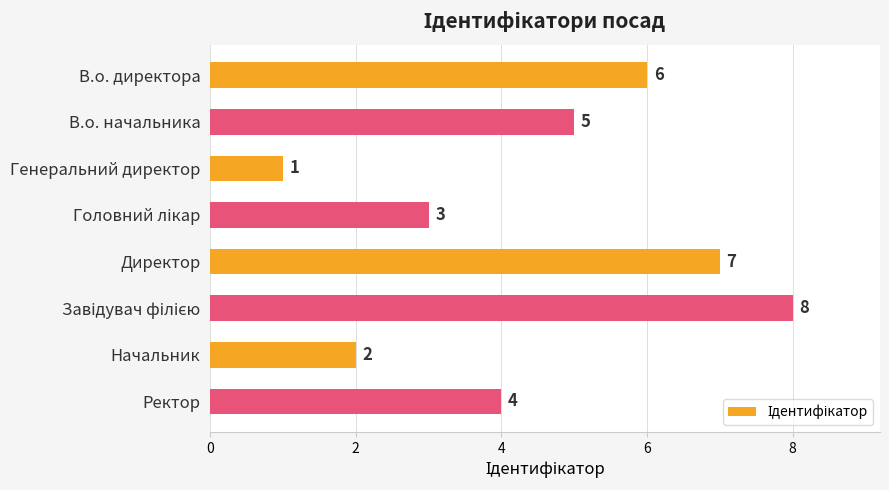

What position from the top is Генеральний директор?

3